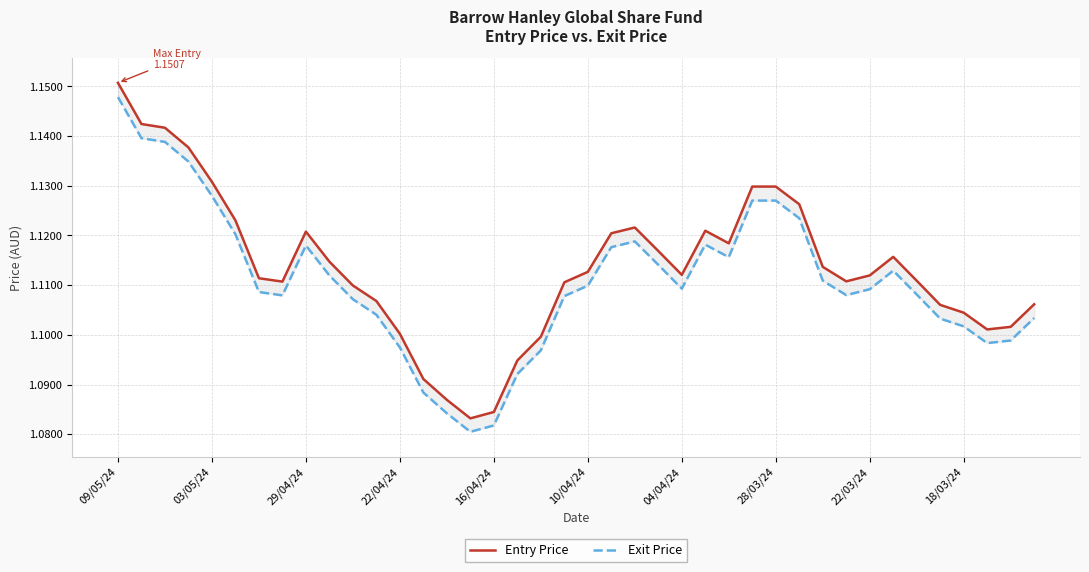

Is the value of Entry Price at 37 greater than the value of Exit Price at 37?

Yes